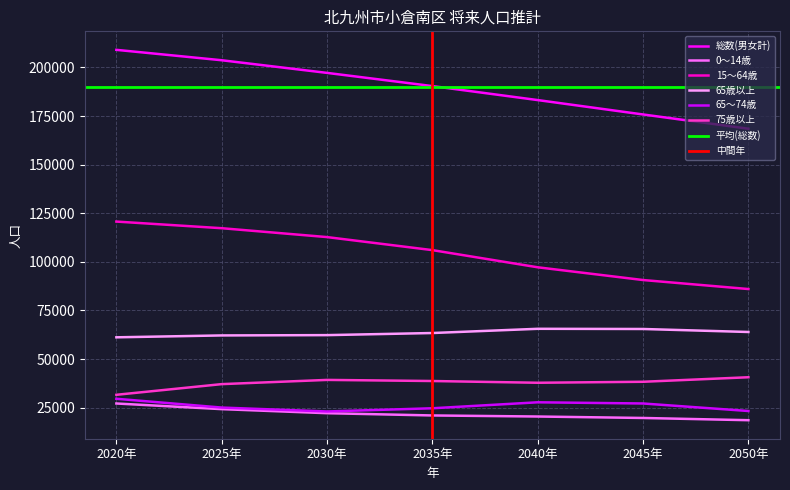

True or false: 総数(男女計) has more than 2 interior local peaks.

False